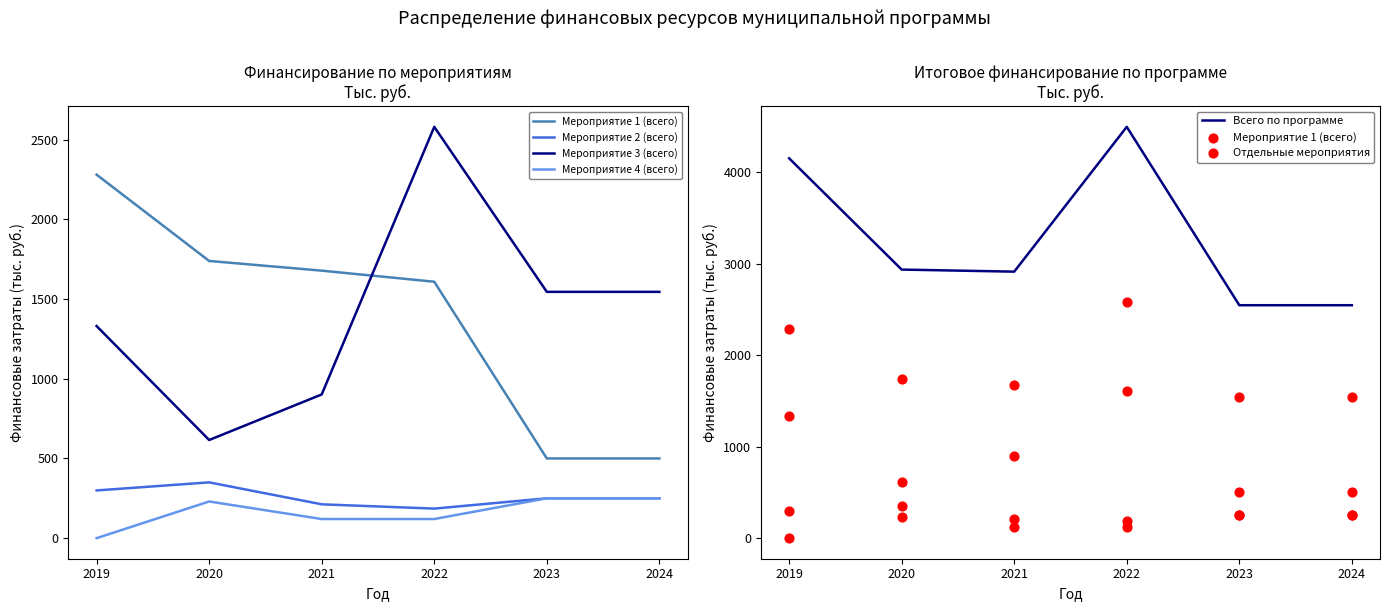

At how many categories does at least one series exceed 4094?

2